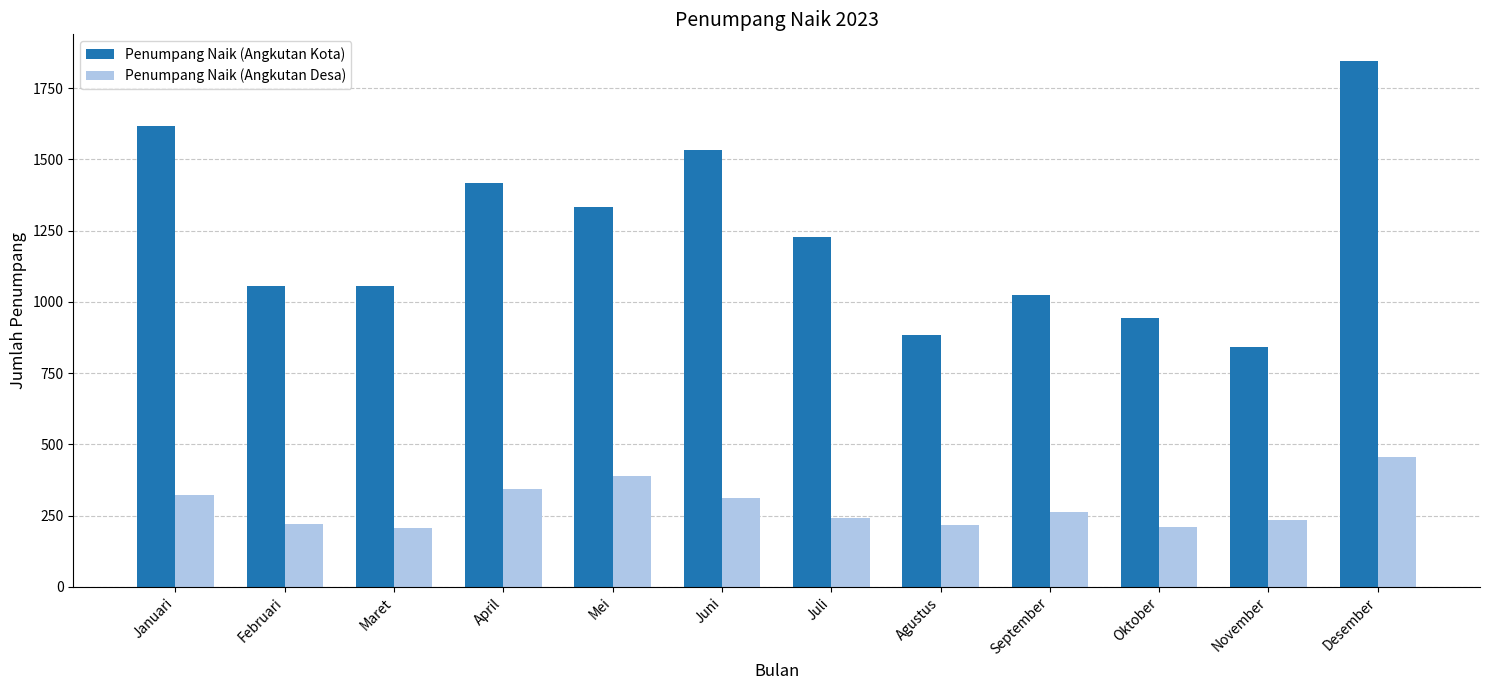

What are all the series names shown in the legend?

Penumpang Naik (Angkutan Kota), Penumpang Naik (Angkutan Desa)